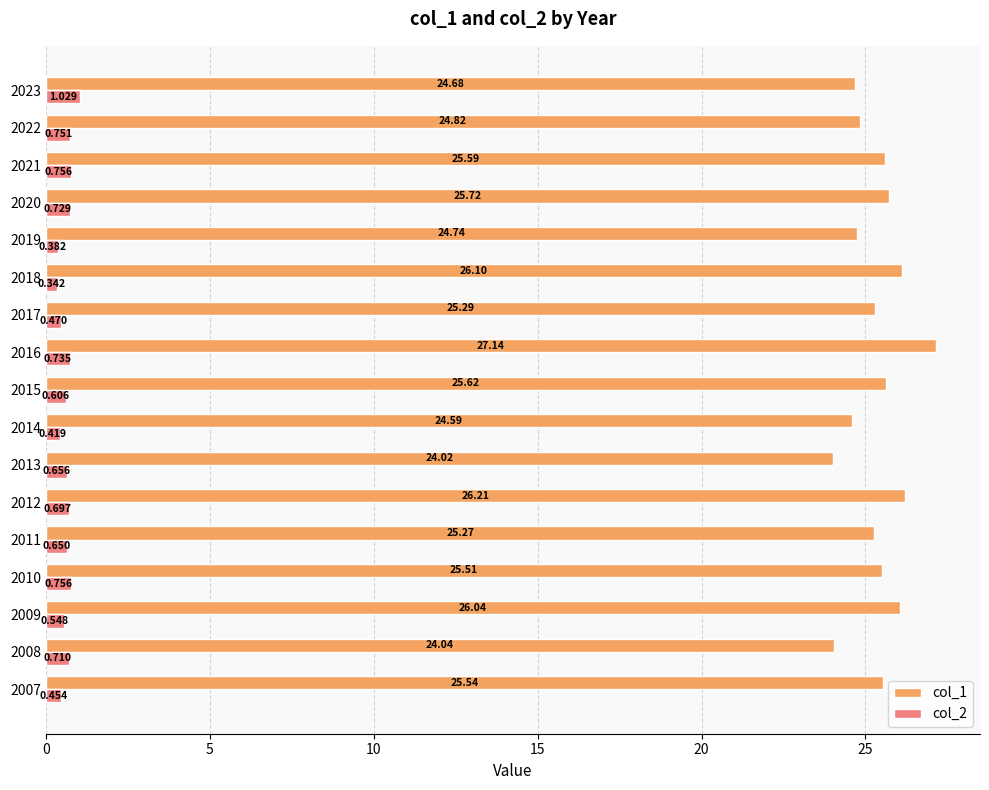

Is the value of col_1 at 2011 greater than the value of col_2 at 2014?

Yes